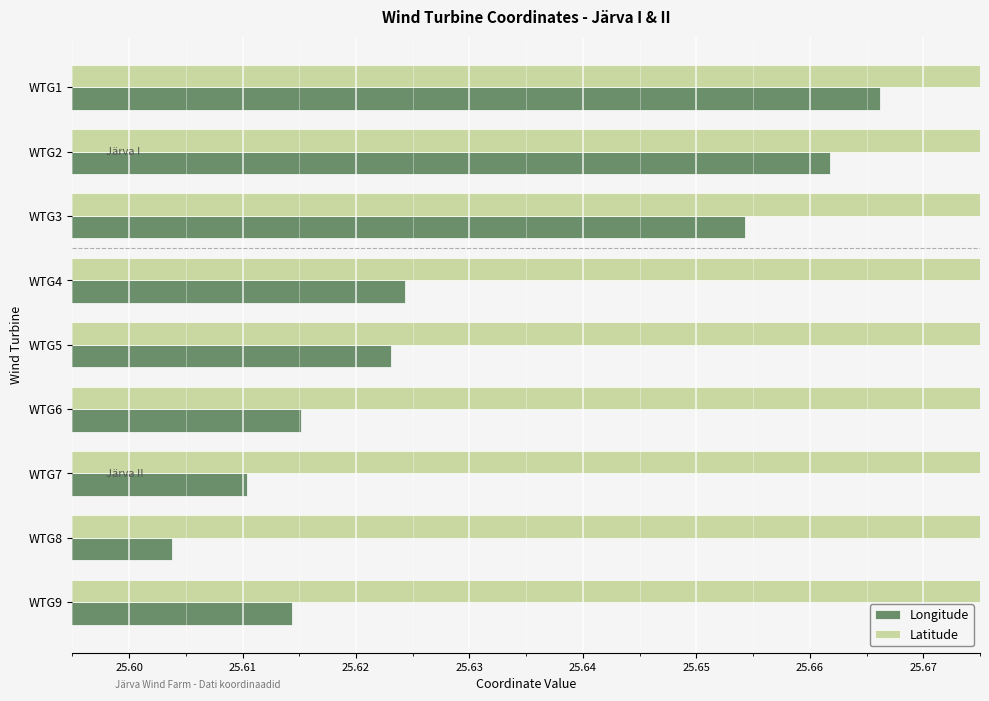

At WTG9, list the series in order from smallest to largest.

Longitude, Latitude